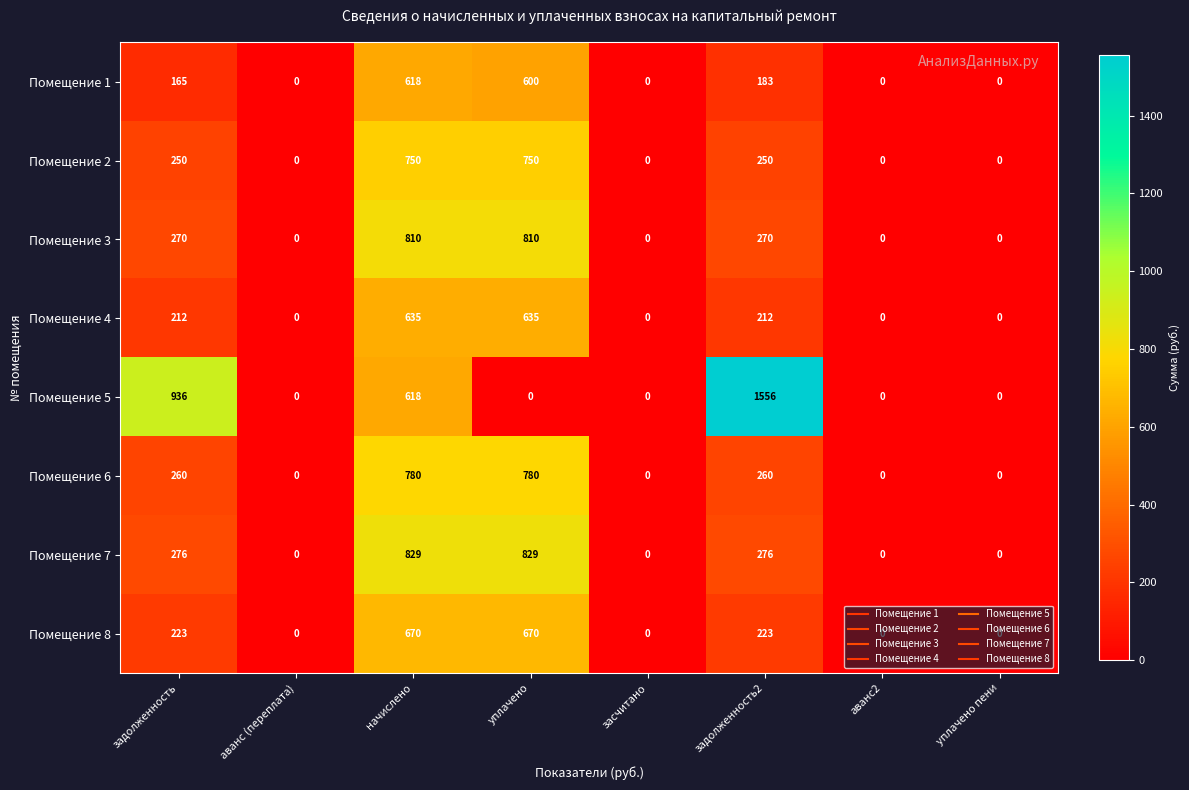

What is the sum of all Помещение 8 values?

1786